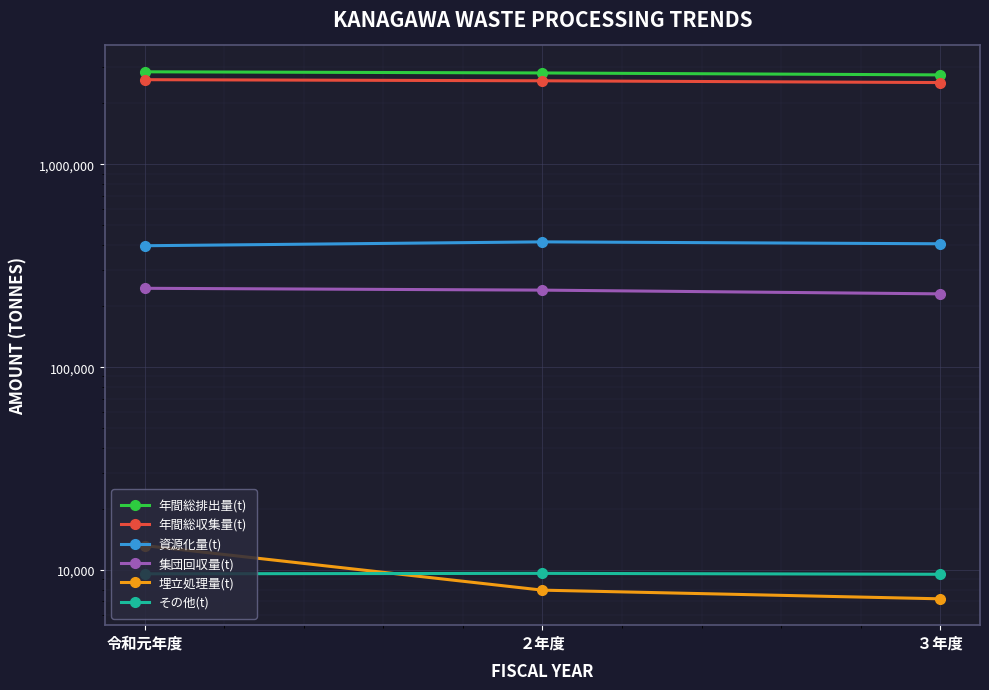

List the labels in order of 資源化量(t) value, smallest first.

令和元年度, ３年度, ２年度